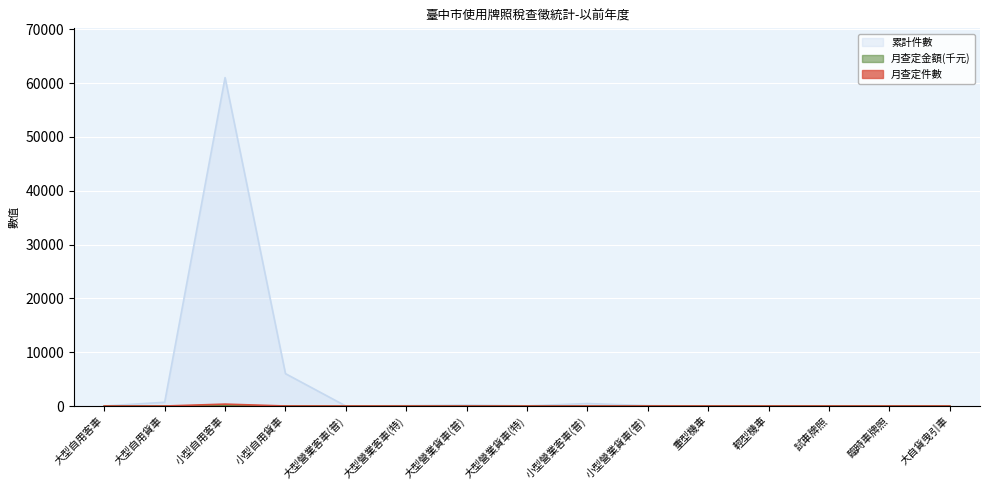

The value of 月查定件數 at 小型營業客車(普) is 1. True or false?

False